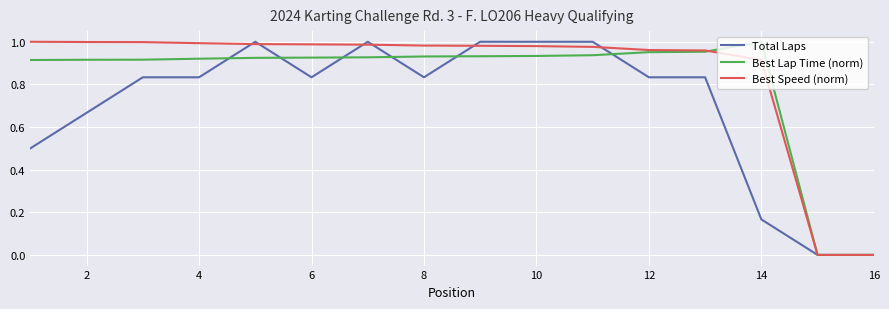

How many lines are shown in the chart?

3